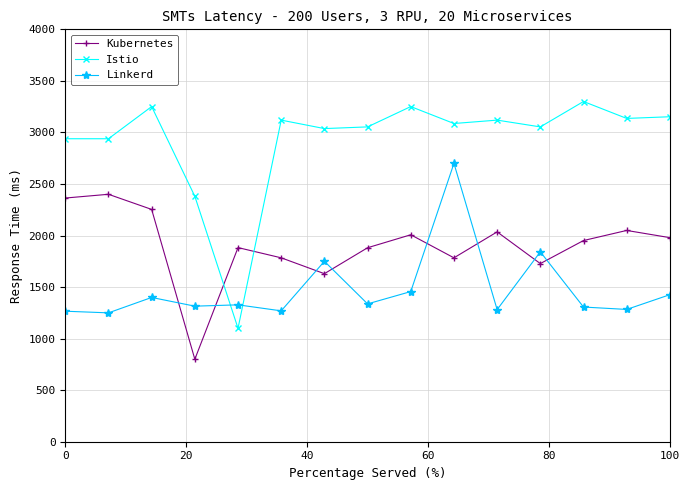

In Kubernetes, how many points are lower than both neighbors (excluding endpoints)?

4